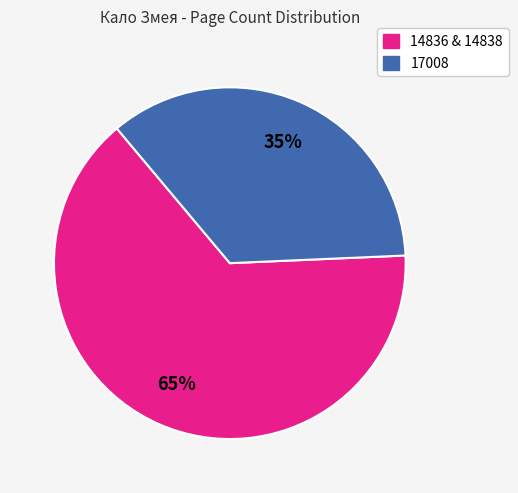

To the nearest percent, what is the average slice percentage?

50%